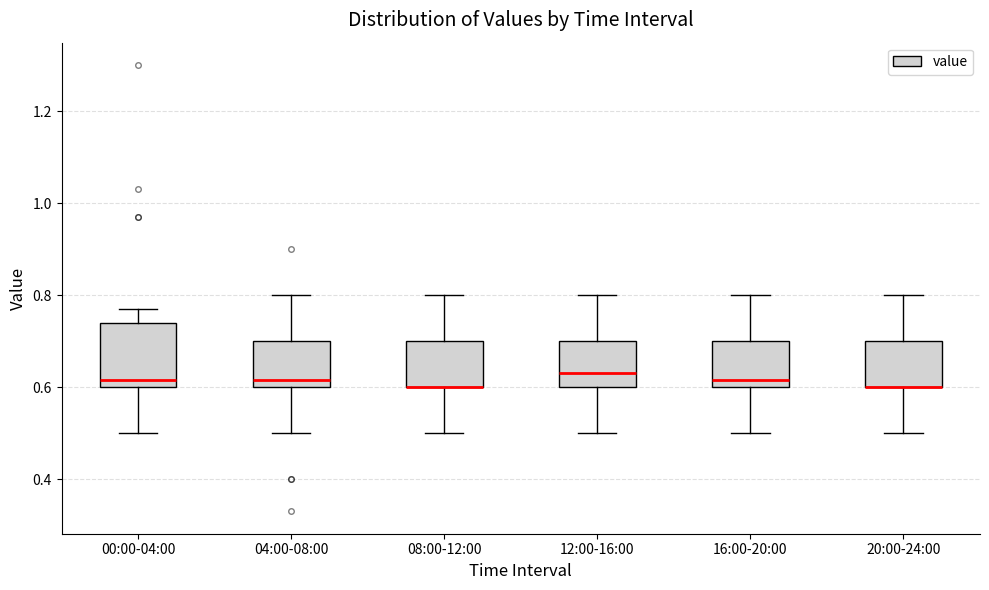

Where does the lower whisker of the box for 00:00-04:00 end on the y-axis? The values are not printed on the chart, so give them approximately, as read against the axis.

0.50